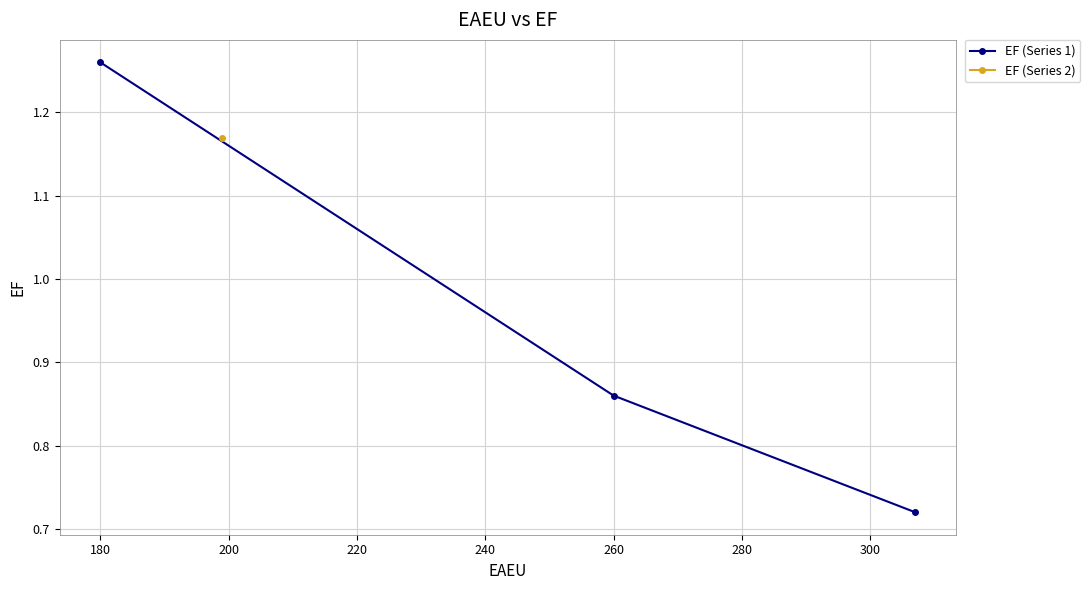

What is the difference between the second highest and minimum values?

0.1